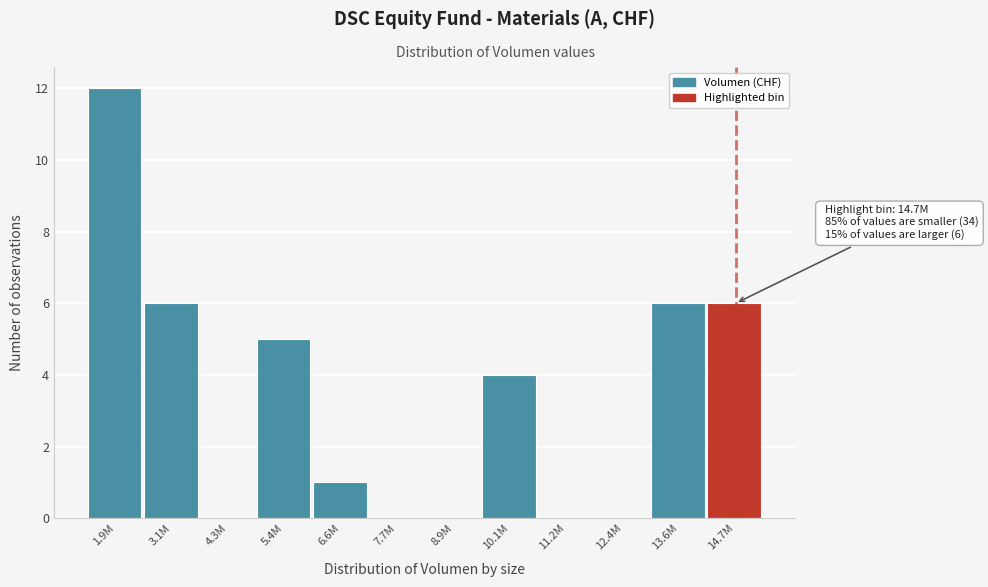

Reading left to right, what are all the values shown in this chart?

1.9M=12	3.1M=6	4.3M=0	5.4M=5	6.6M=1	7.7M=0	8.9M=0	10.1M=4	11.2M=0	12.4M=0	13.6M=6	14.7M=6